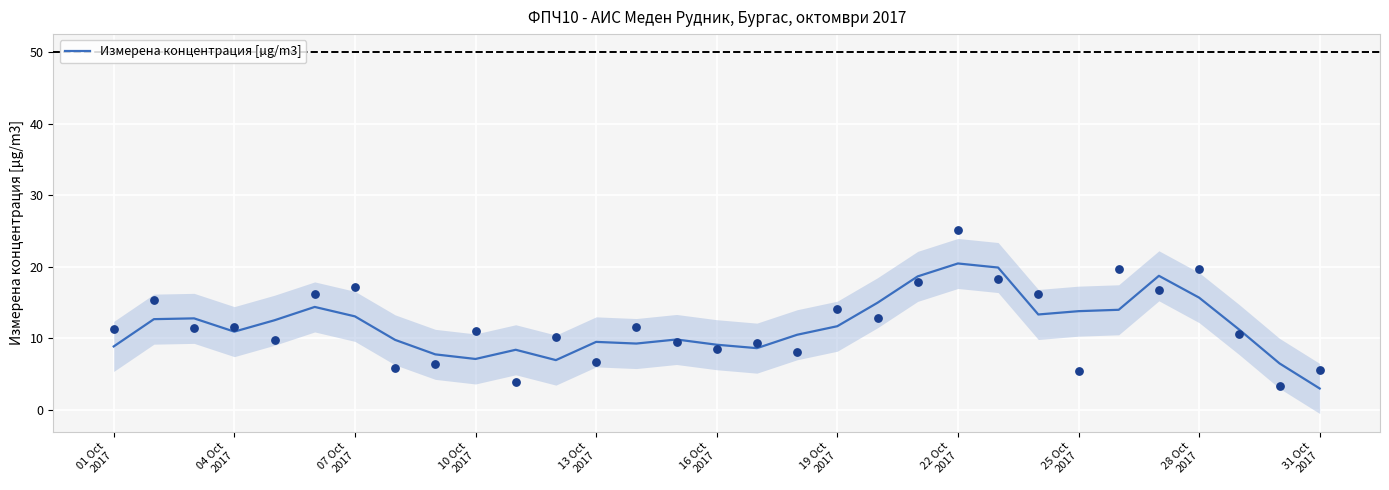

What is the minimum value for Измерена концентрация [µg/m3]?

3.0